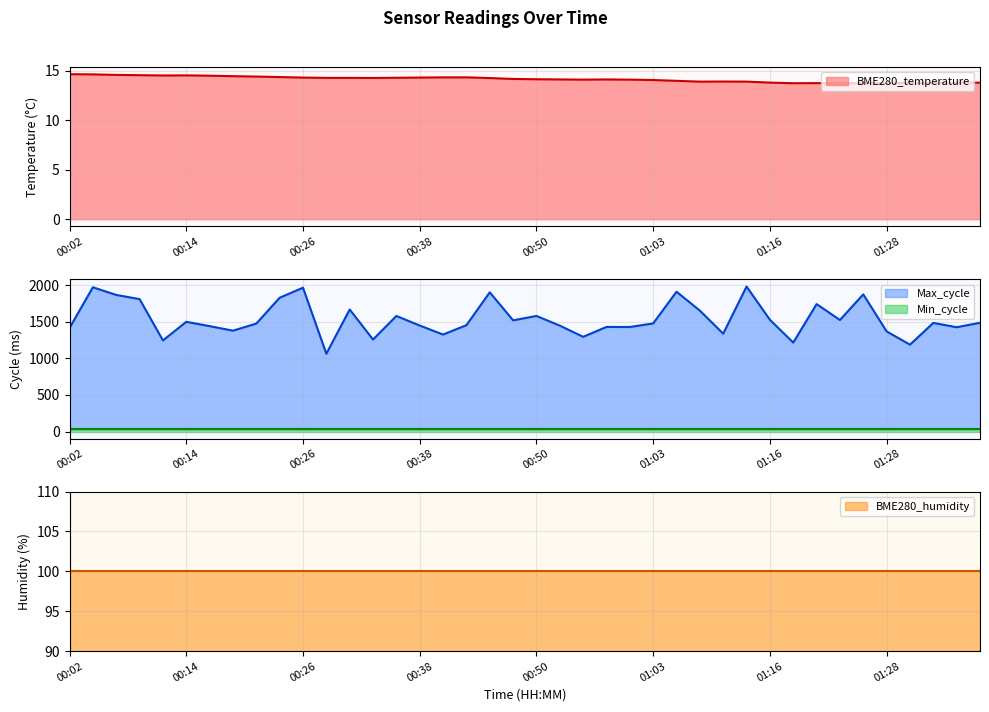

Which series changed the most between 00:26 and 01:33?

Max_cycle